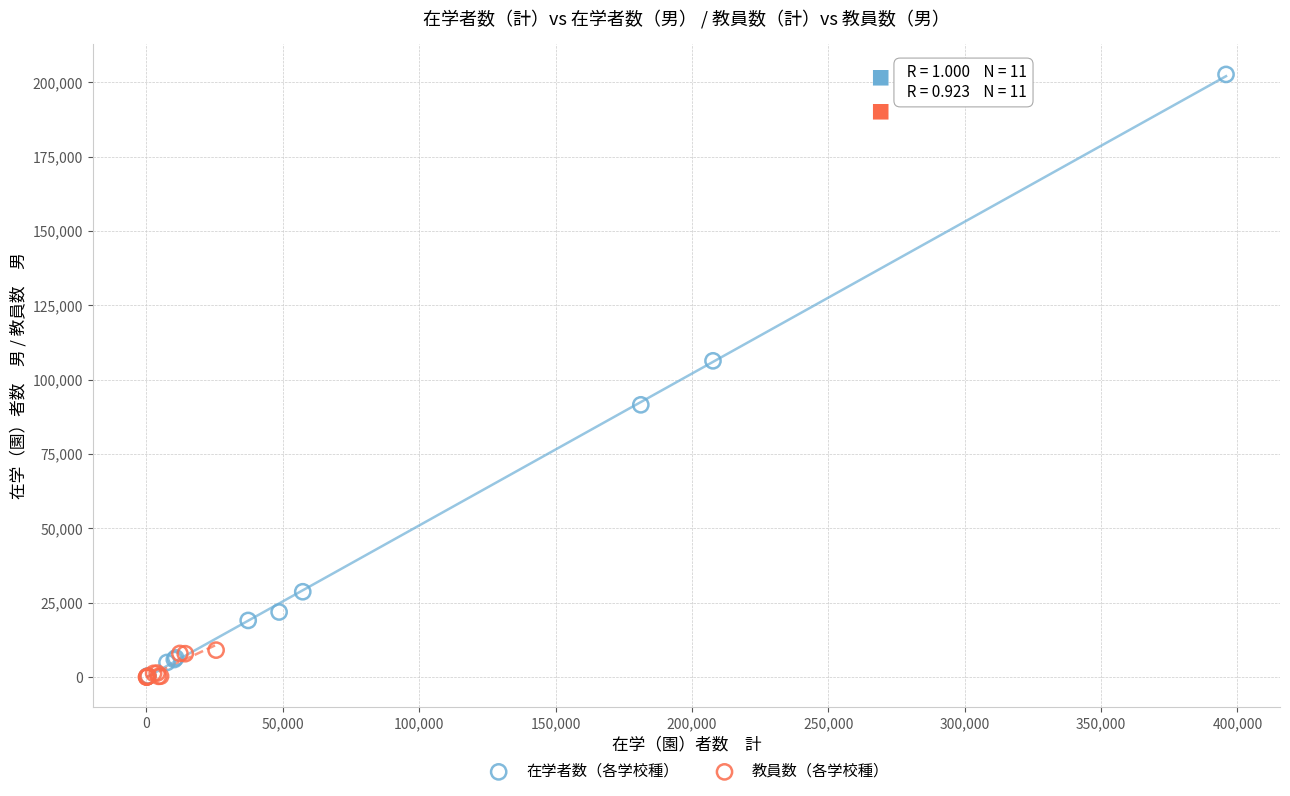

Which series has the widest spread of Y values?

在学者数（各学校種）